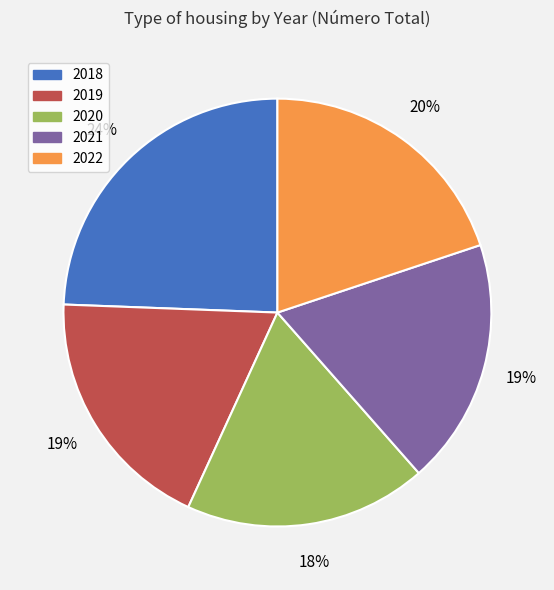

Is it true that 2020 is 18% of the pie?

True